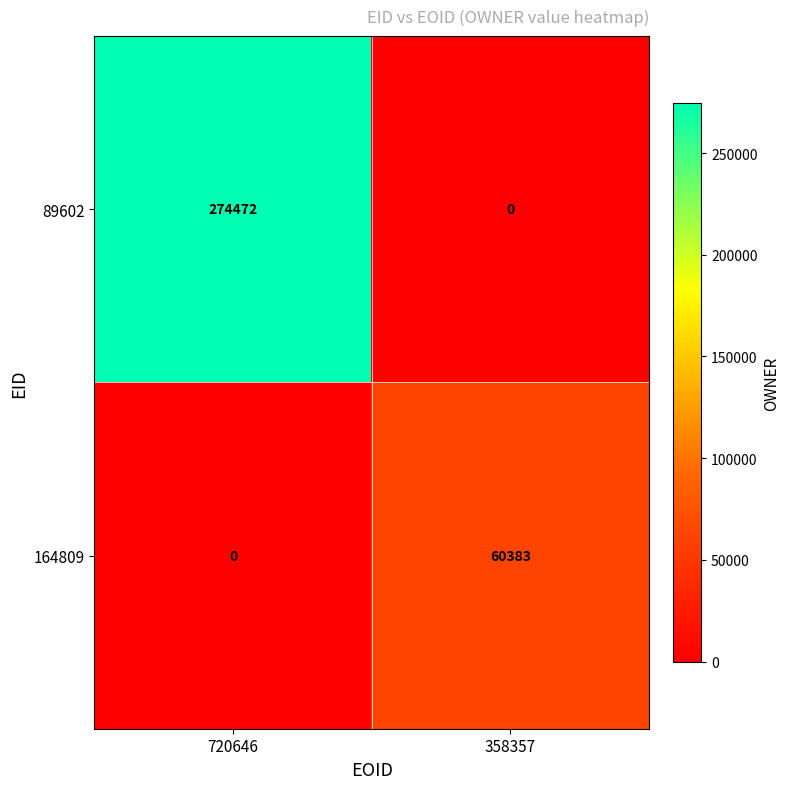

What is the average value of the 89602 series?

137236